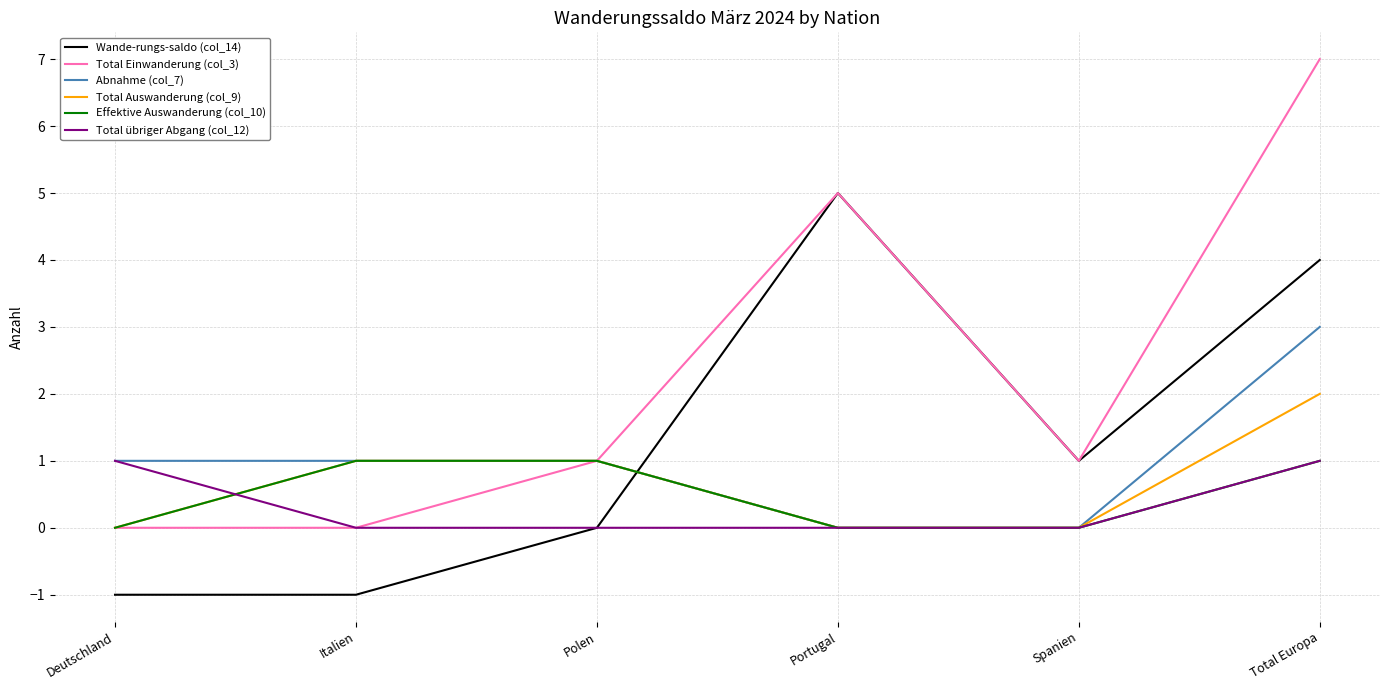

True or false: Abnahme (col_7) has more than 2 interior local peaks.

False